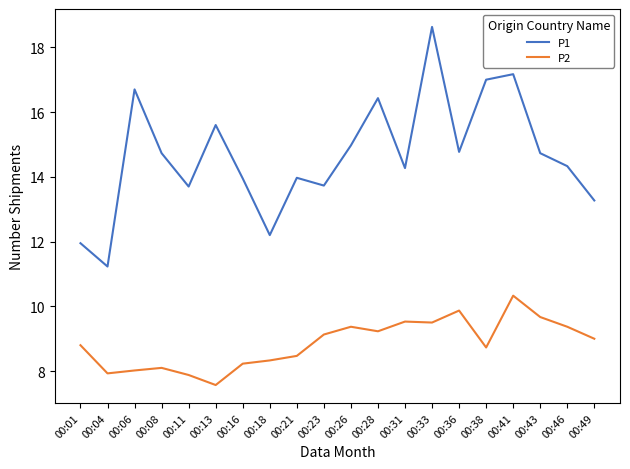

What is the spread (max minus min) of values at 00:36?

4.9